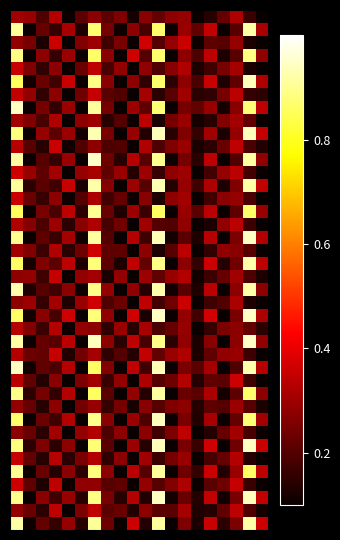

Which category has the highest value across all series?

18